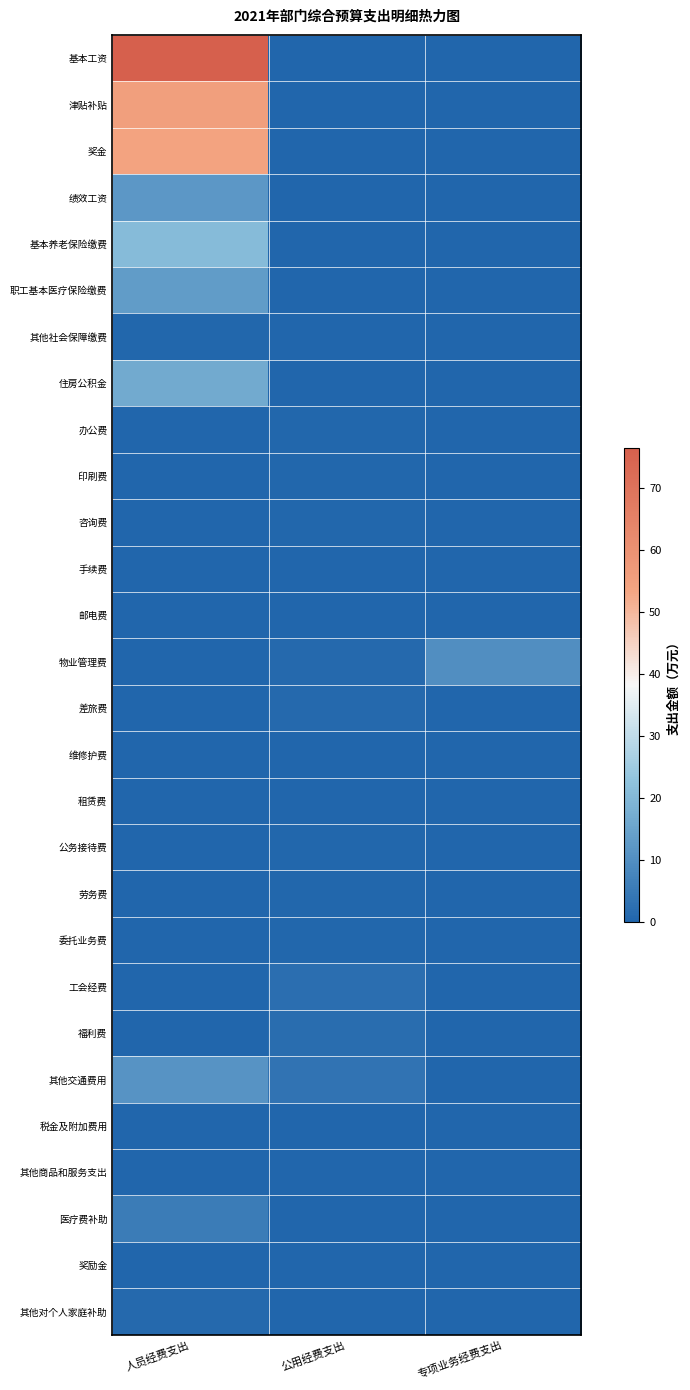

Which series has the widest spread of values?

基本工资